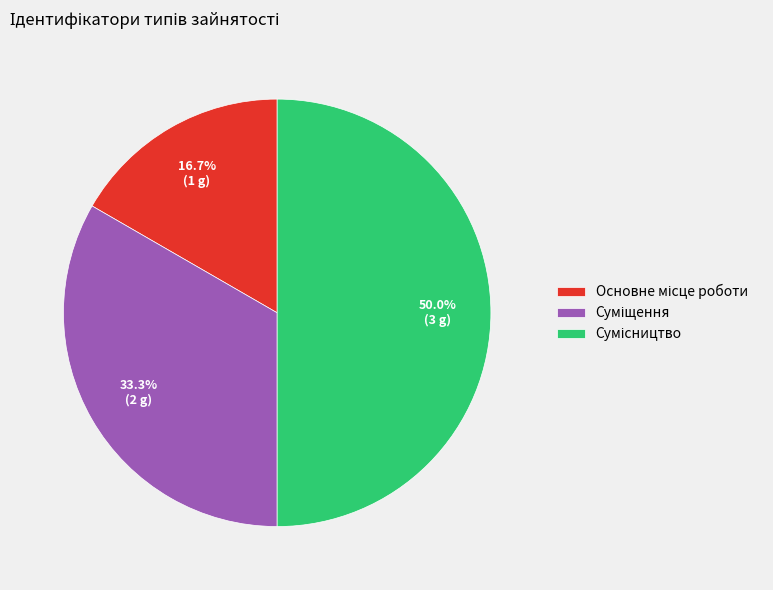

Do Основне місце роботи and Сумісництво together represent more than half of the pie?

Yes